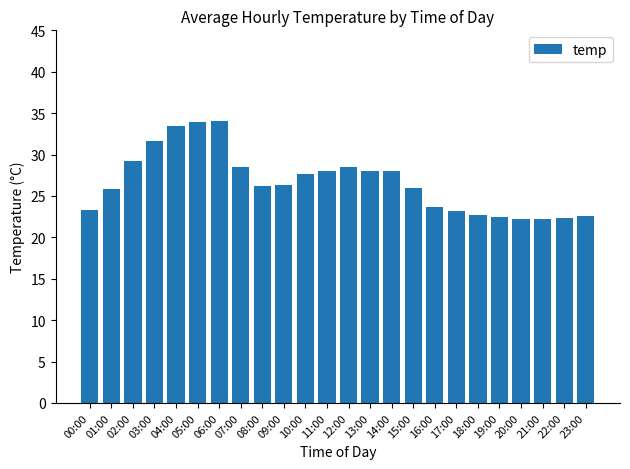

What is the label of the 19th bar from the right?

05:00